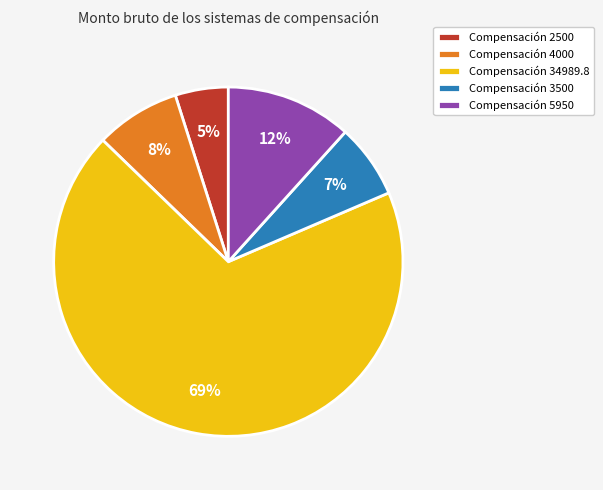

To the nearest percent, what portion does Compensación 2500 represent?

5%